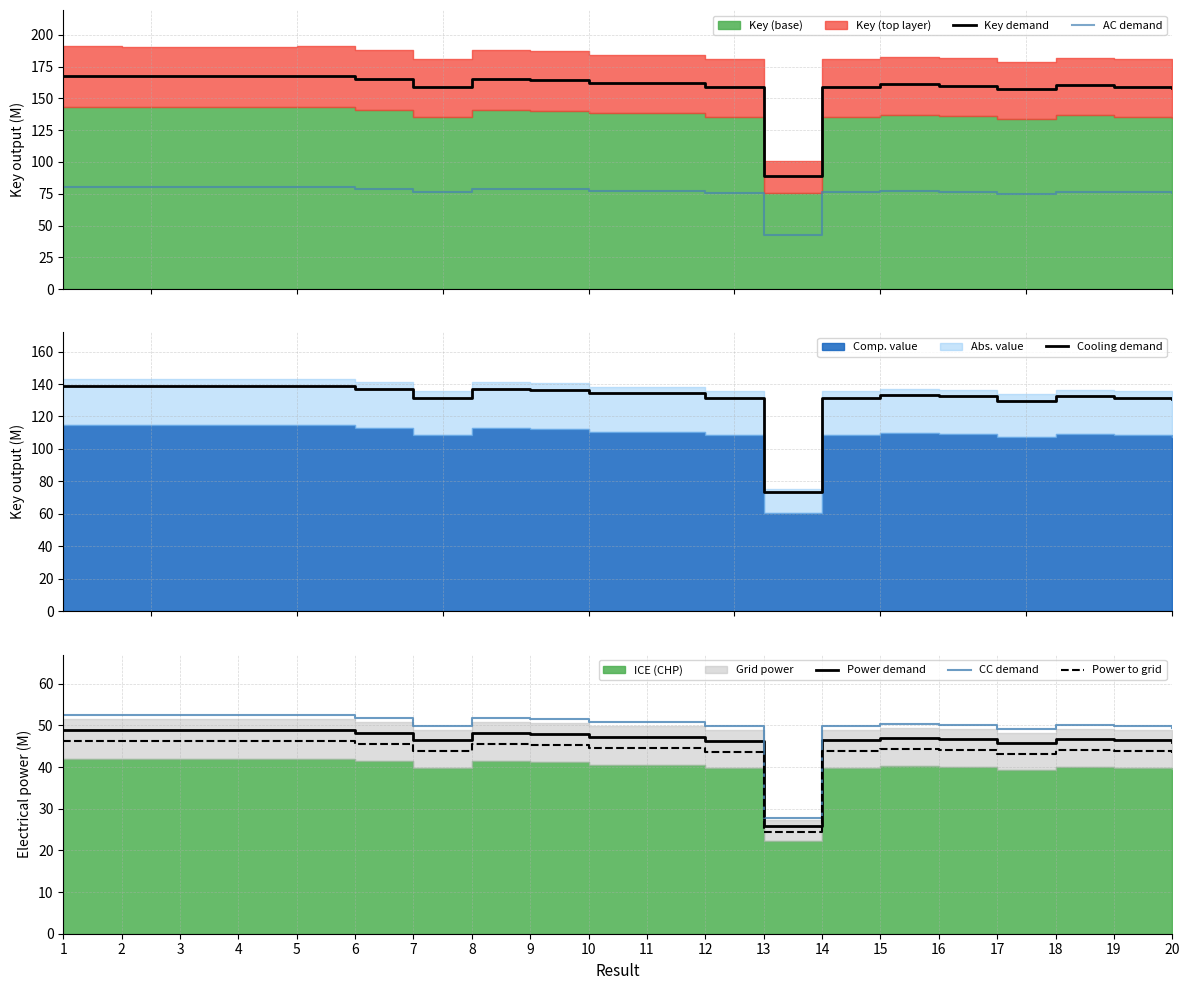

List the labels in order of AC demand value, largest first.

1, 5, 2, 4, 3, 6, 8, 9, 10, 11, 15, 18, 16, 7, 14, 19, 12, 20, 17, 13